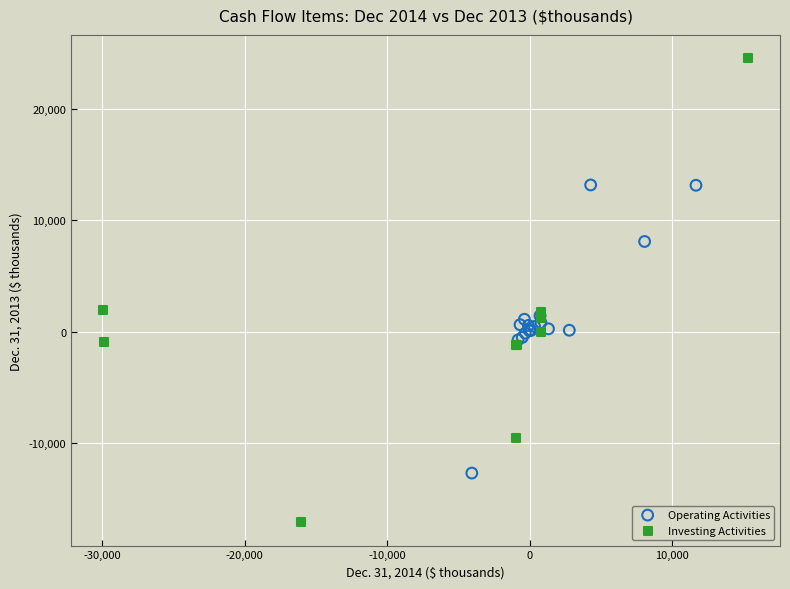

Which series contains the lowest Y value?

Investing Activities